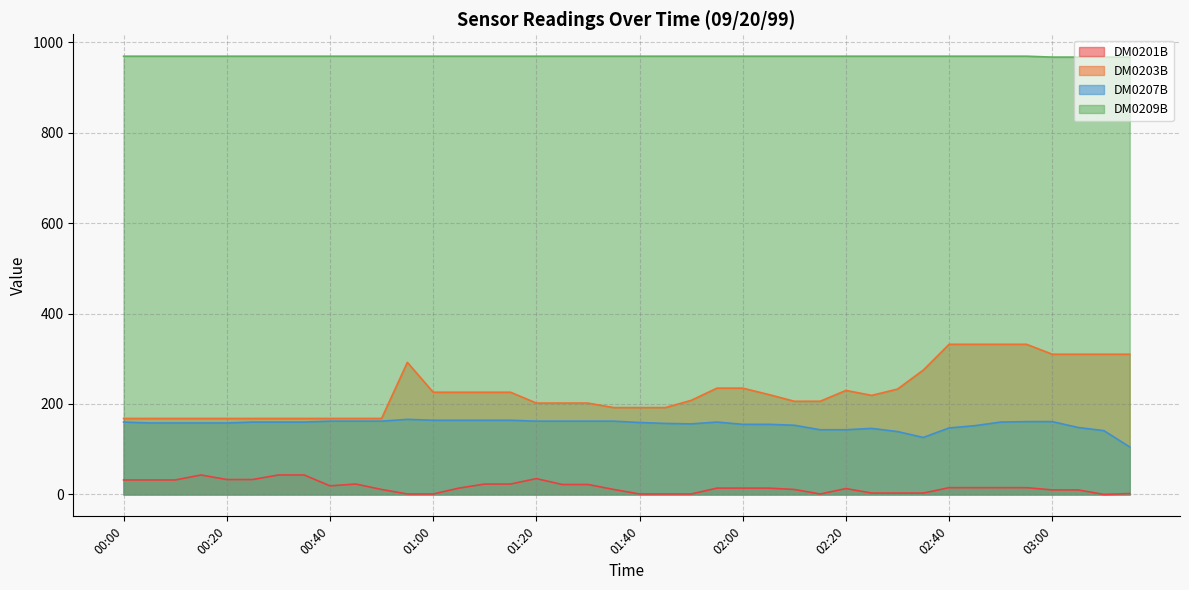

What is the average value of the DM0209B series?

969